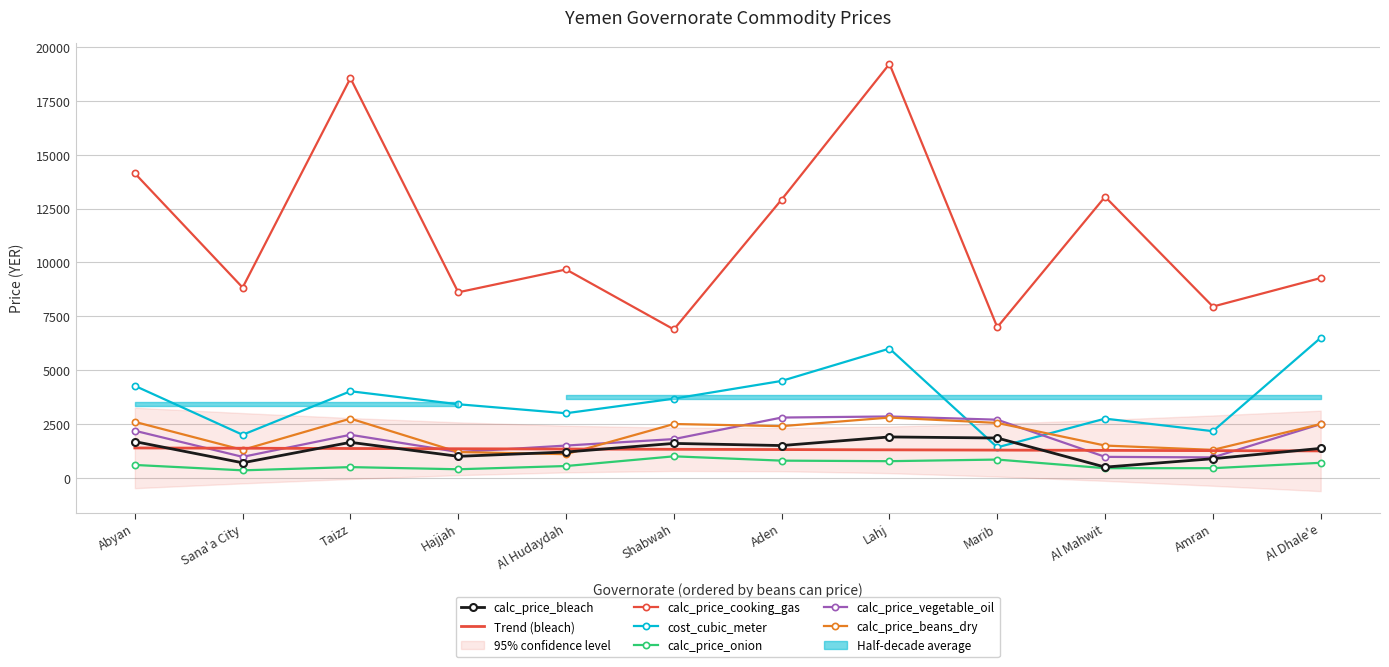

What is the approximate value of calc_price_onion at Abyan?

600.0